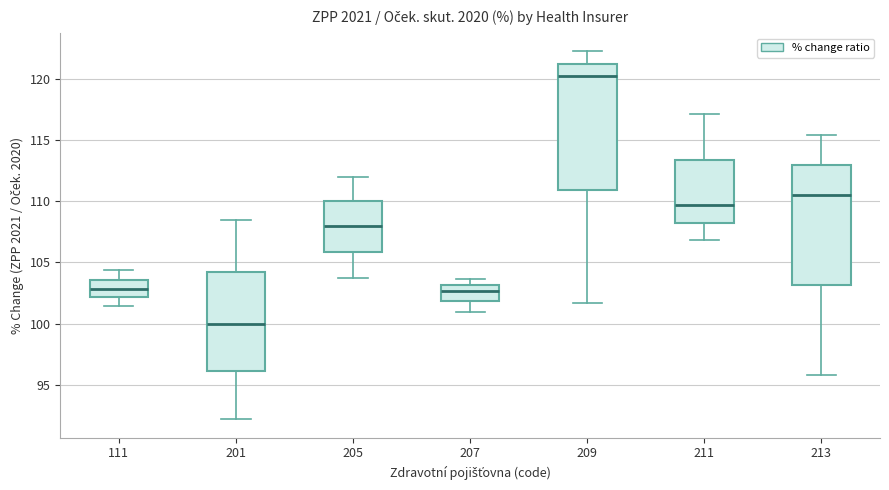

Reading left to right, transcribe this box plot: for each box, give where its median line is, the range the box spans, and where its two whiskers end, as read against the y-axis. The values are not printed on the chart, so give them approximately, as read against the axis.

111: median 103.0, box 102.0 to 103.5, whiskers 101.5 to 104.5
201: median 100.0, box 96.0 to 104.0, whiskers 92.0 to 108.5
205: median 108.0, box 106.0 to 110.0, whiskers 103.5 to 112.0
207: median 102.5, box 102.0 to 103.0, whiskers 101.0 to 103.5
209: median 120.0, box 111.0 to 121.0, whiskers 101.5 to 122.0
211: median 109.5, box 108.0 to 113.5, whiskers 107.0 to 117.0
213: median 110.5, box 103.0 to 113.0, whiskers 96.0 to 115.5